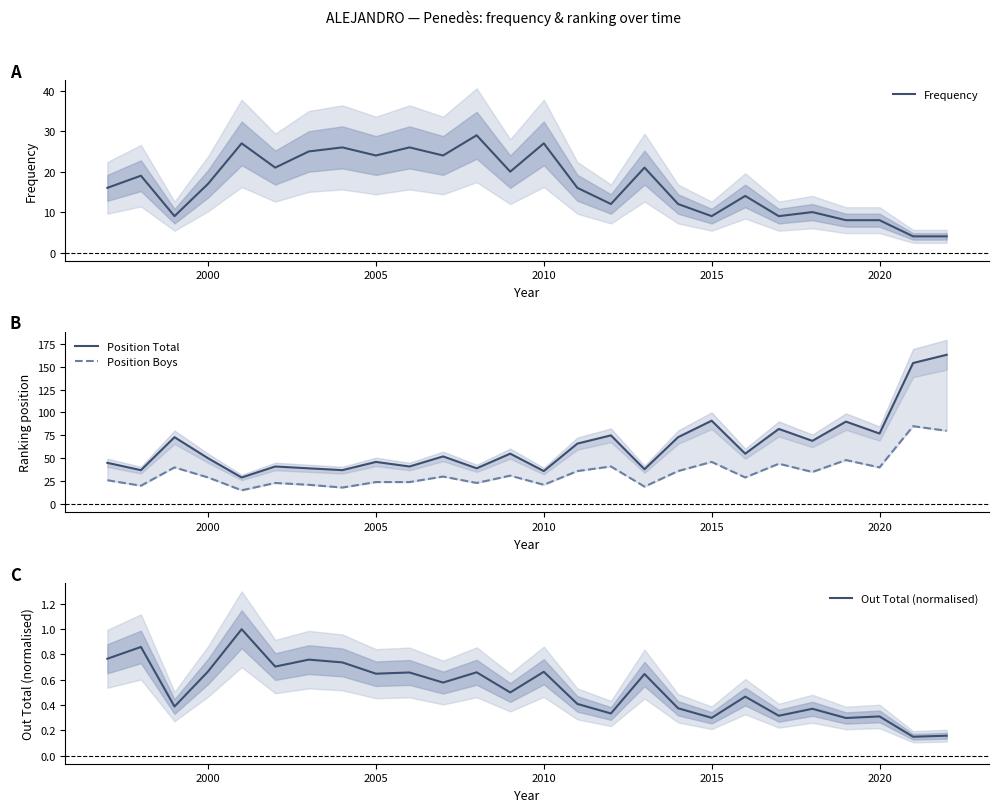

Which series has the largest total across all categories?

Position Total